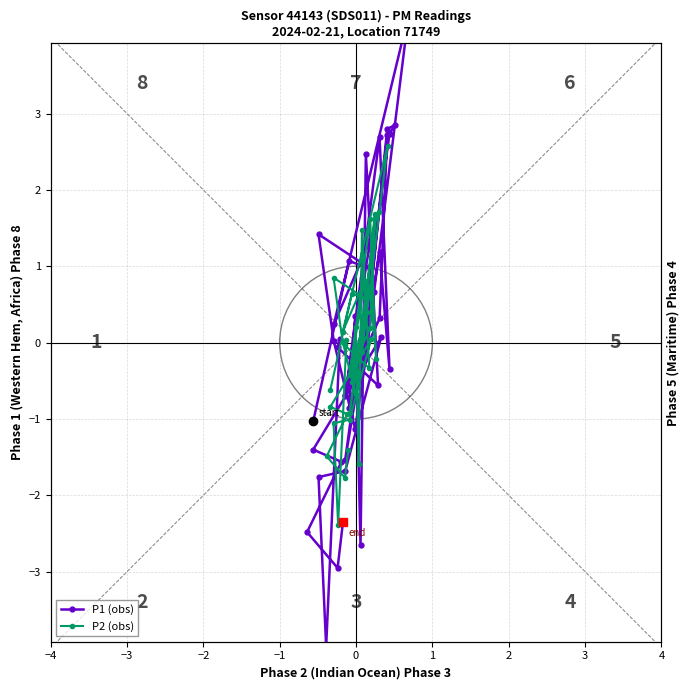

What is the minimum value shown in the chart?

-4.0